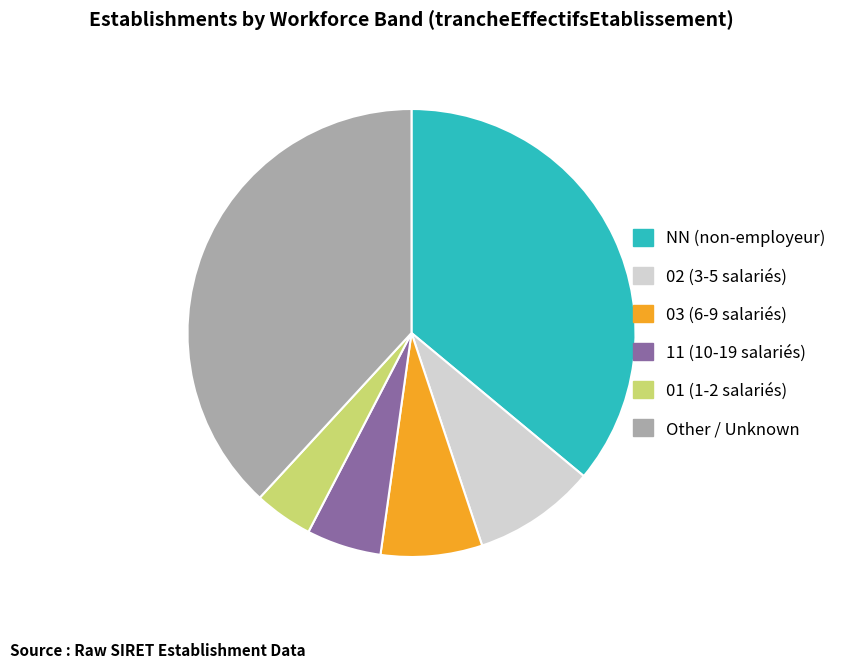

True or false: 01 accounts for 4% of the total.

True